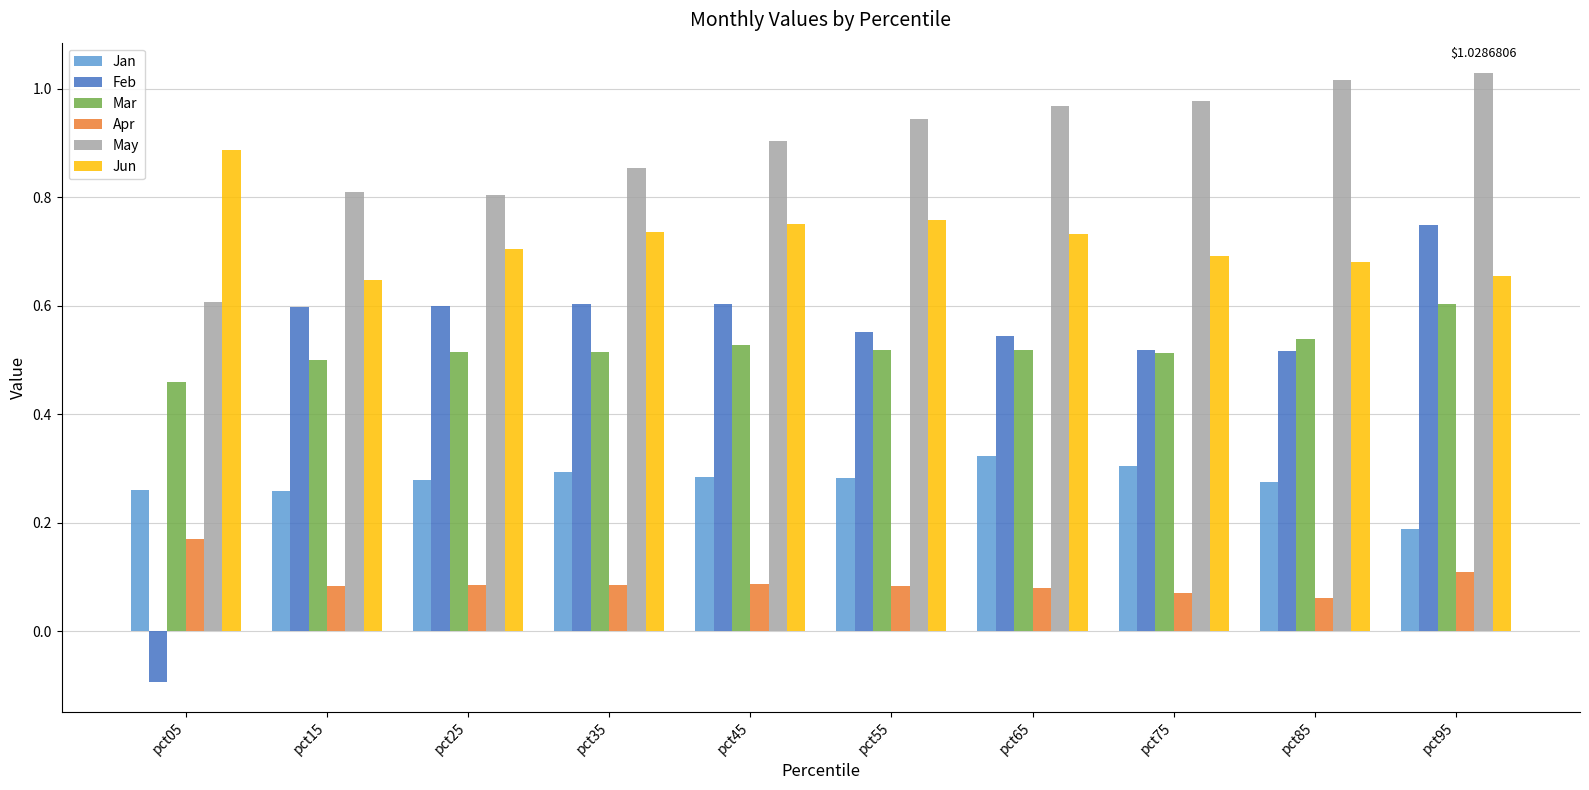

Which series changed the most between pct05 and pct55?

Feb